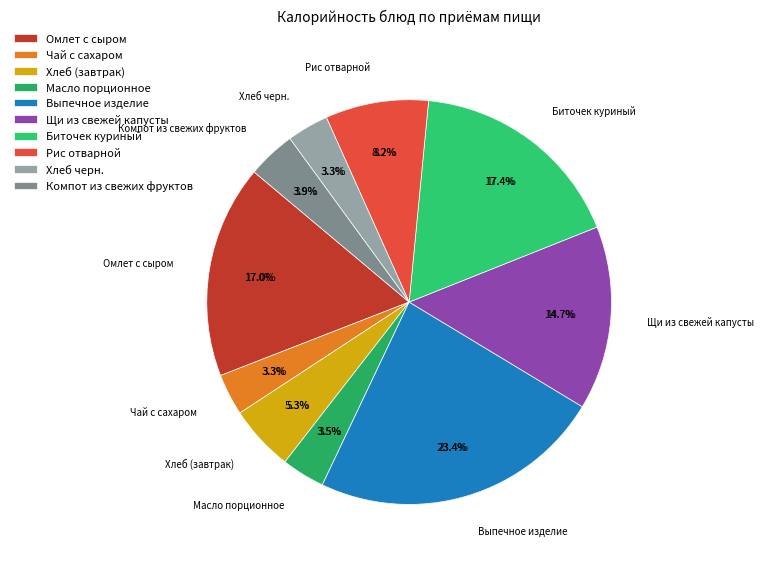

To the nearest percent, what is the difference between the largest and smallest slice percentages?

20%